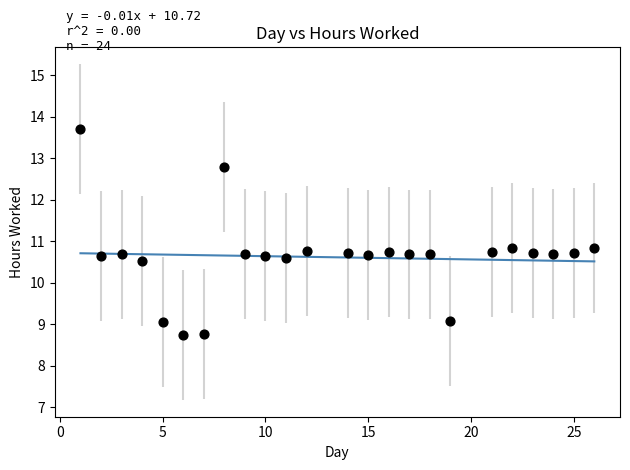

What is the range of X values (max minus min)?

25.0